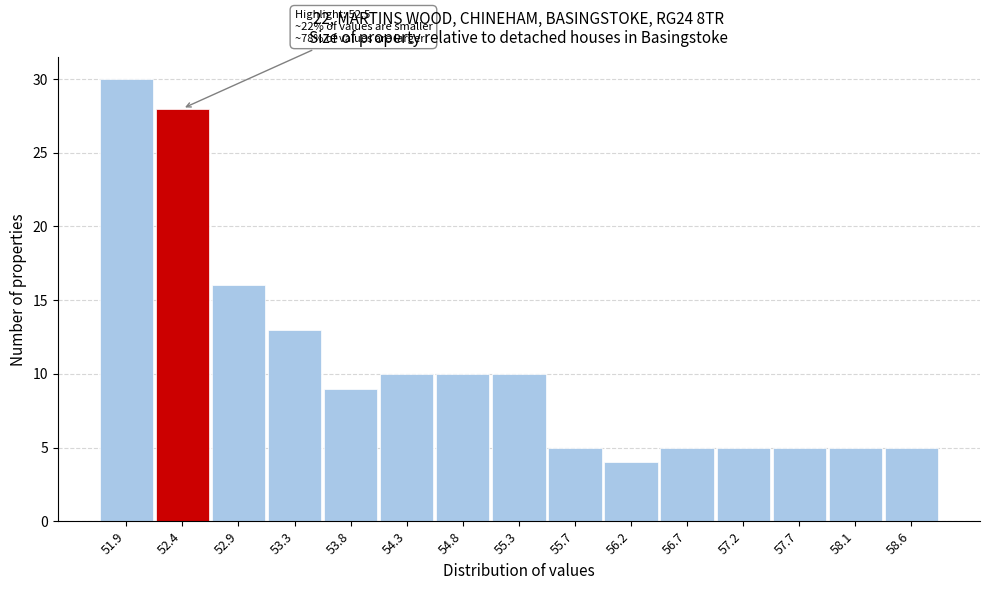

Reading left to right, list all the values displayed in this chart.

51.9=30	52.4=28	52.9=16	53.3=13	53.8=9	54.3=10	54.8=10	55.3=10	55.7=5	56.2=4	56.7=5	57.2=5	57.7=5	58.1=5	58.6=5